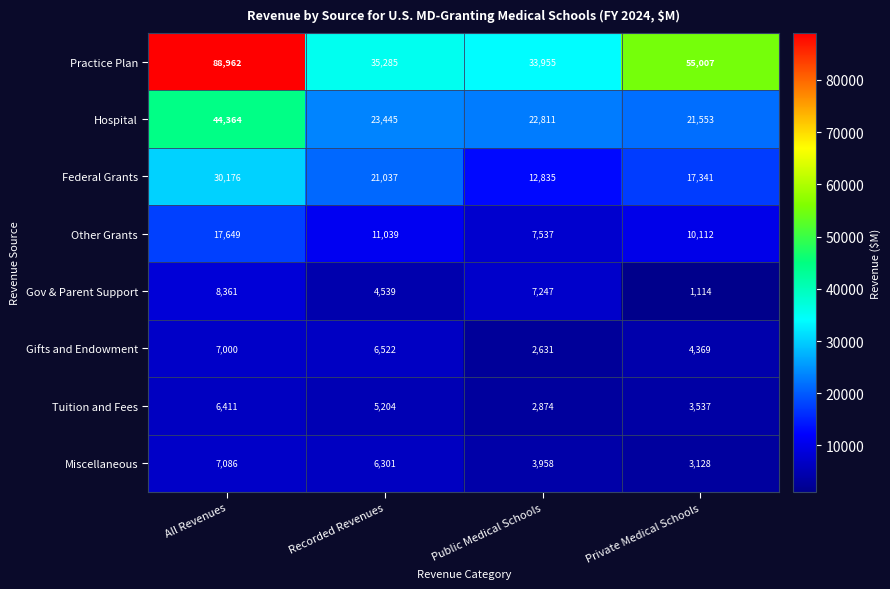

At which category is the sum across all series the highest?

All Revenues